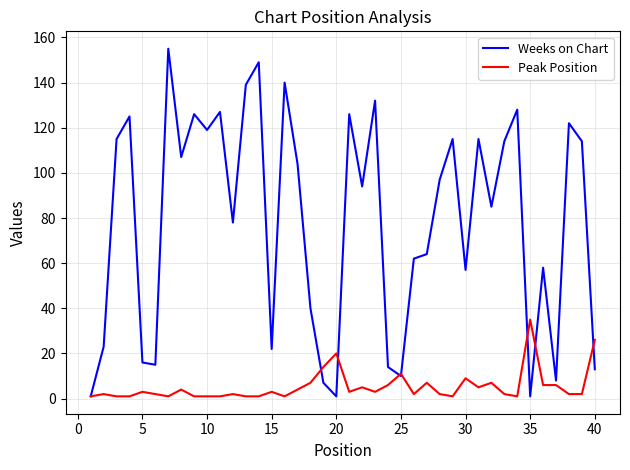

Which series has the largest range (max minus min)?

Weeks on Chart